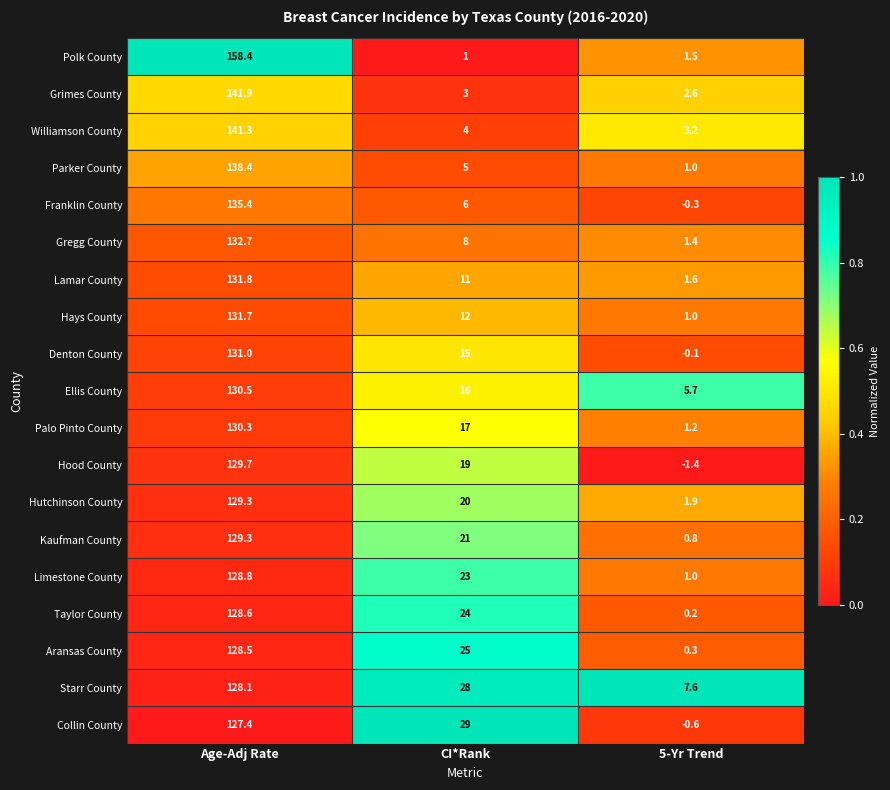

How many distinct data groups are displayed?

19